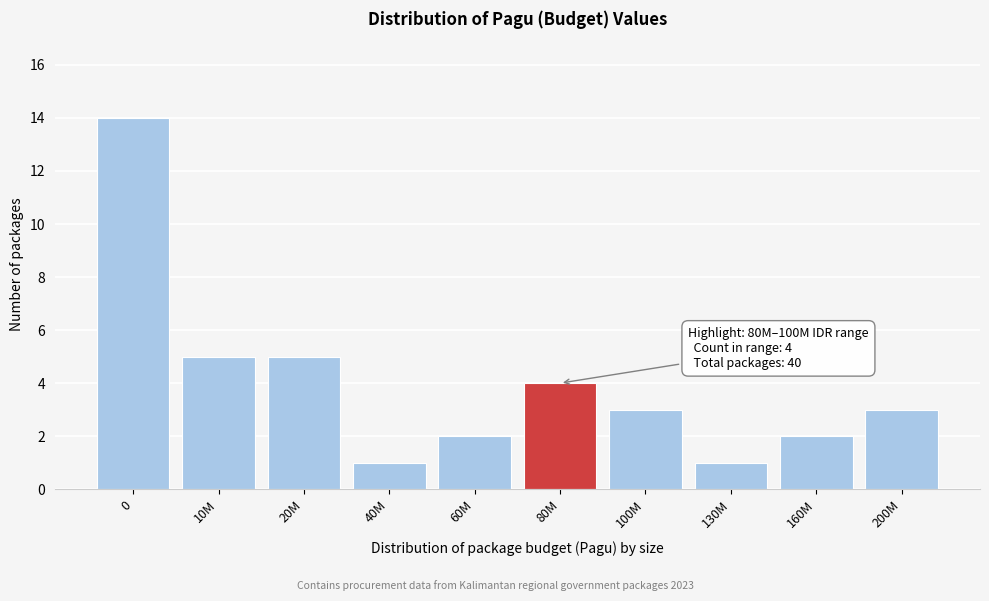

Reading right to left, extract all data points from this chart.

200M=3	160M=2	130M=1	100M=3	80M=4	60M=2	40M=1	20M=5	10M=5	0=14